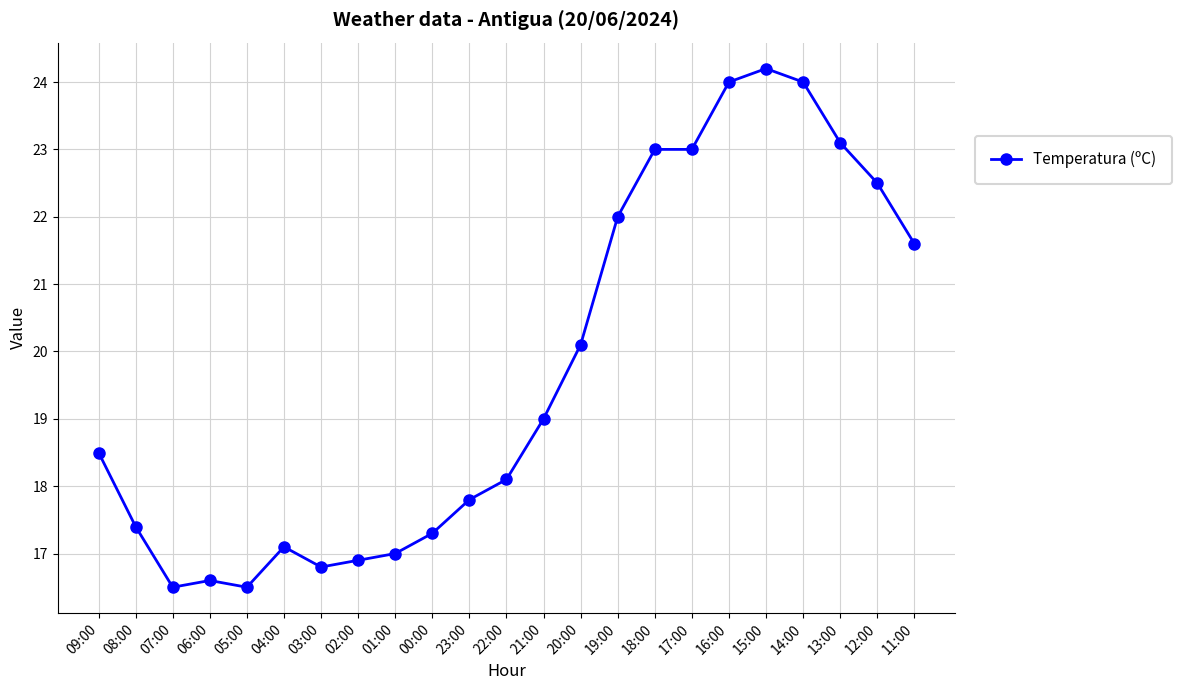

Between 01:00 and 04:00, which is larger?

04:00